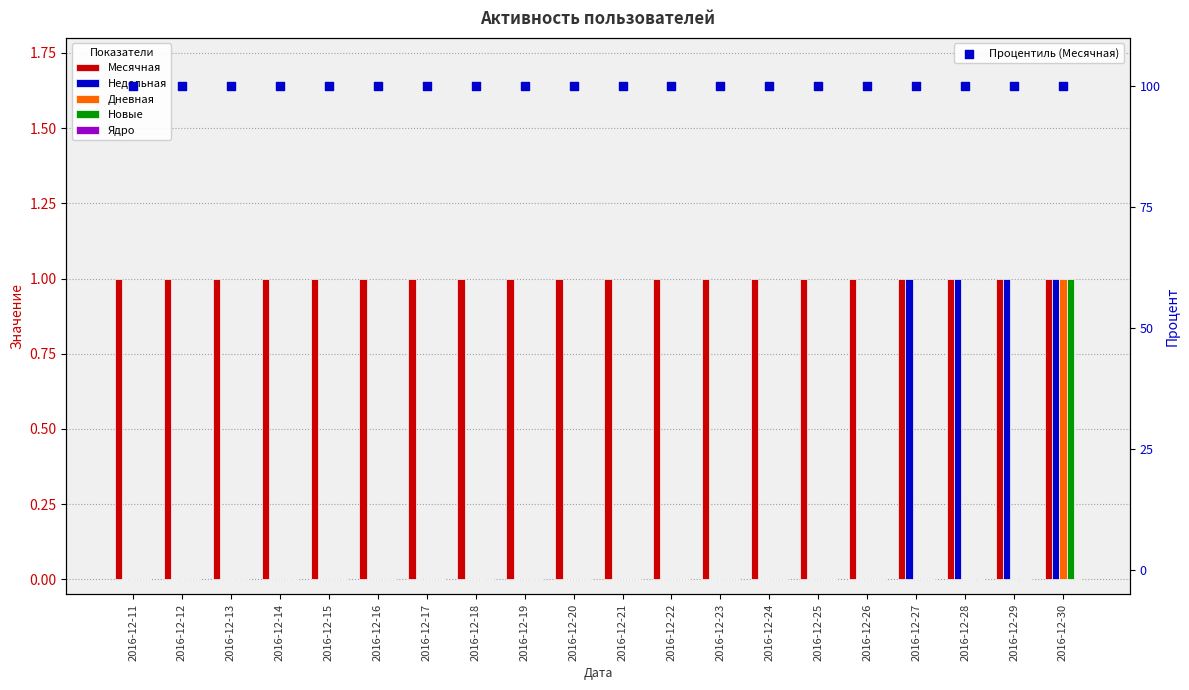

At how many categories does at least one series exceed 72?

20